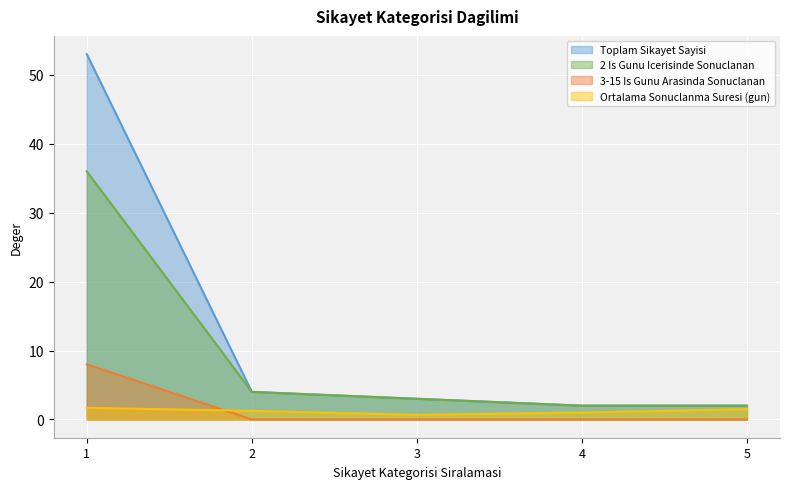

Reading left to right, transcribe all the data shown in this chart.

Toplam Sikayet Sayisi: 1=53.0	2=4.0	3=3.0	4=2.0	5=2.0
2 Is Gunu Icerisinde Sonuclanan: 1=36.0	2=4.0	3=3.0	4=2.0	5=2.0
3-15 Is Gunu Arasinda Sonuclanan: 1=8.0	2=0.0	3=0.0	4=0.0	5=0.0
Ortalama Sonuclanma Suresi (gun): 1=1.7	2=1.2	3=0.7	4=1.0	5=1.5